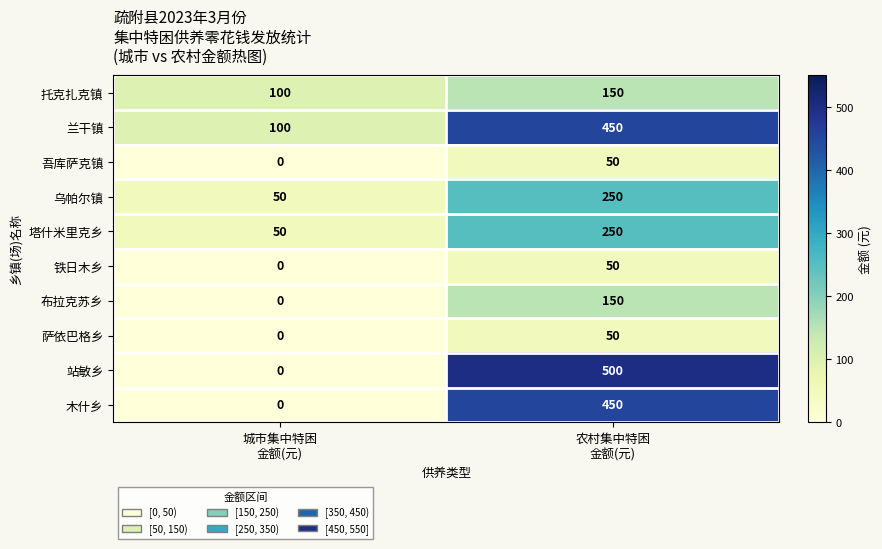

Reading left to right, what are all the values shown in this chart?

托克扎克镇: 100	150
兰干镇: 100	450
吾库萨克镇: 0	50
乌帕尔镇: 50	250
塔什米里克乡: 50	250
铁日木乡: 0	50
布拉克苏乡: 0	150
萨依巴格乡: 0	50
站敏乡: 0	500
木什乡: 0	450